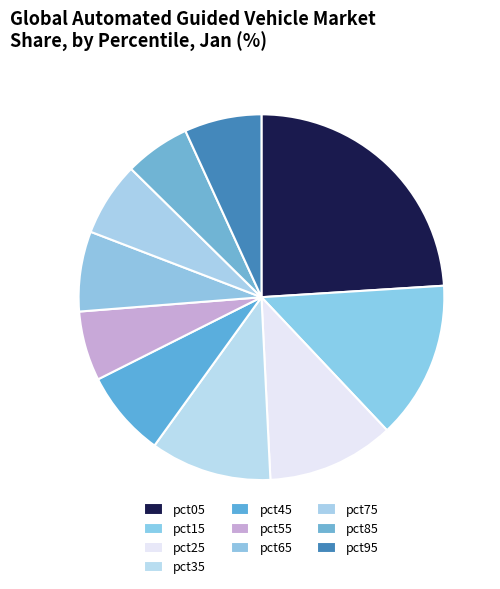

Count the number of slices in the pie.

10